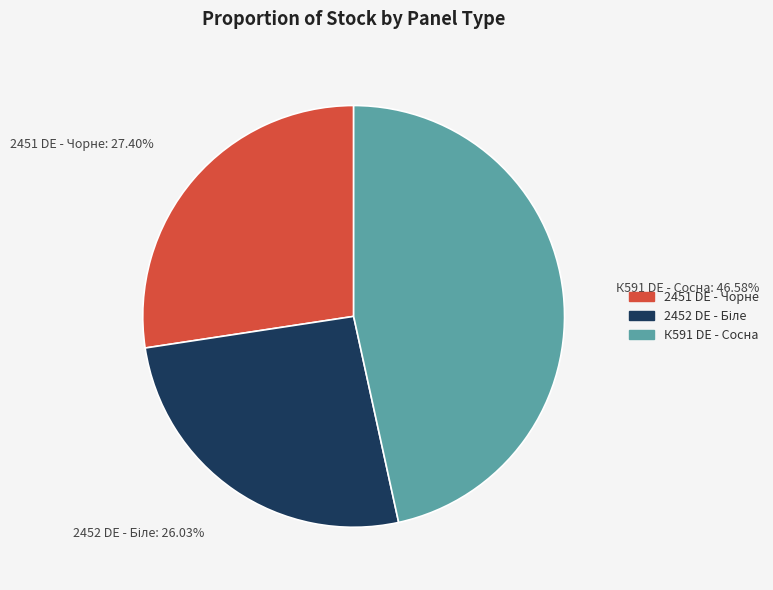

Is there any slice that represents more than half of the pie?

No